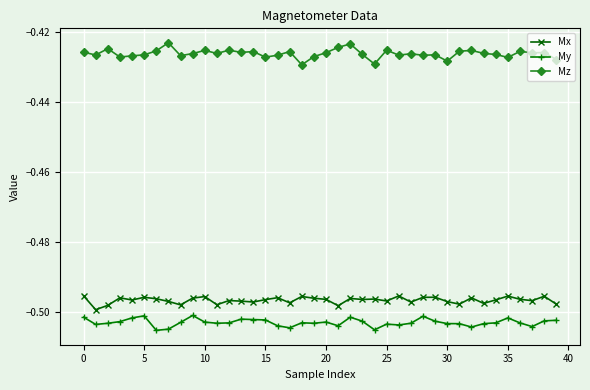

What is the sum of all My values?

-20.1